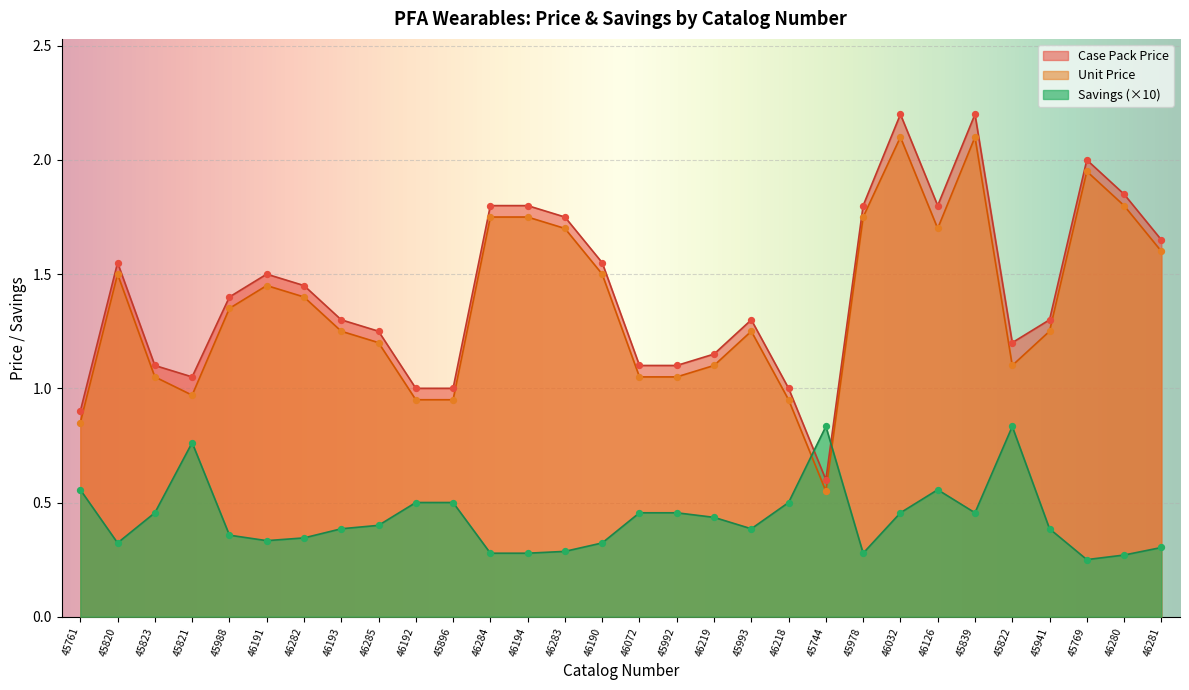

What are all the series names shown in the legend?

Case Pack Price, Unit Price, Savings (×10)